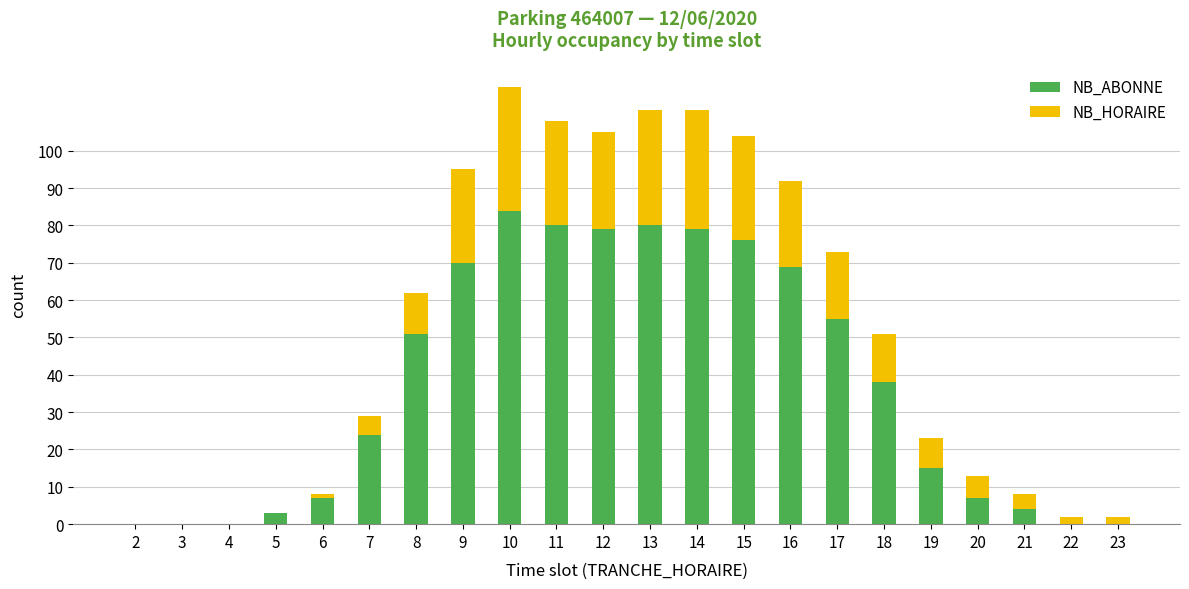

At which category is the sum across all series the highest?

10